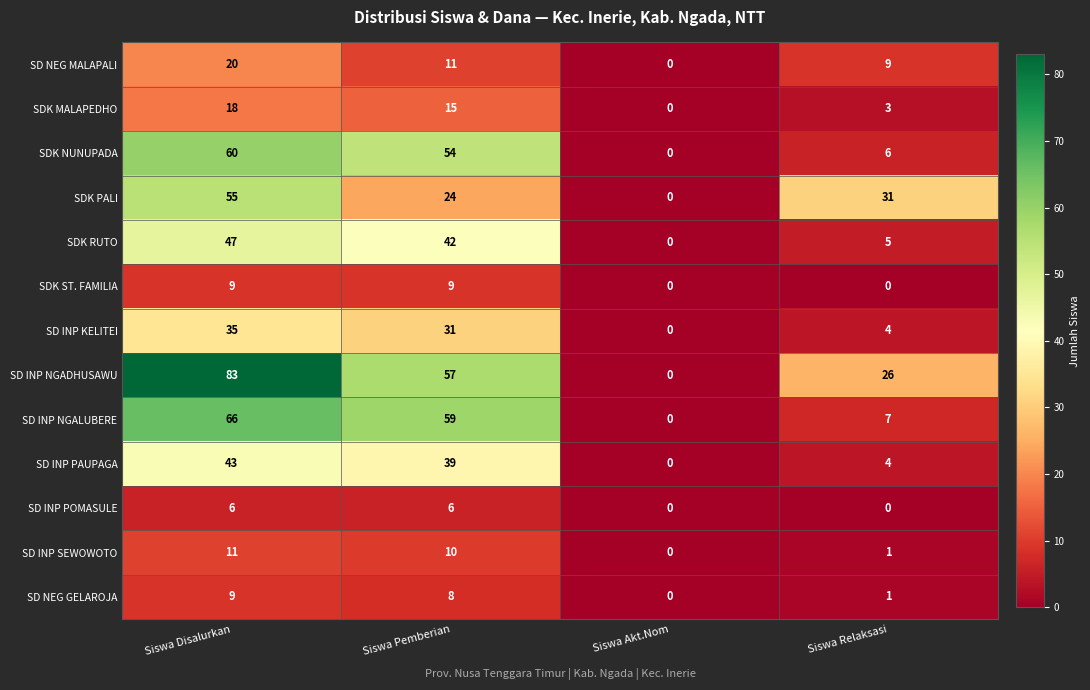

What is the total value across all series at Siswa Relaksasi?

97